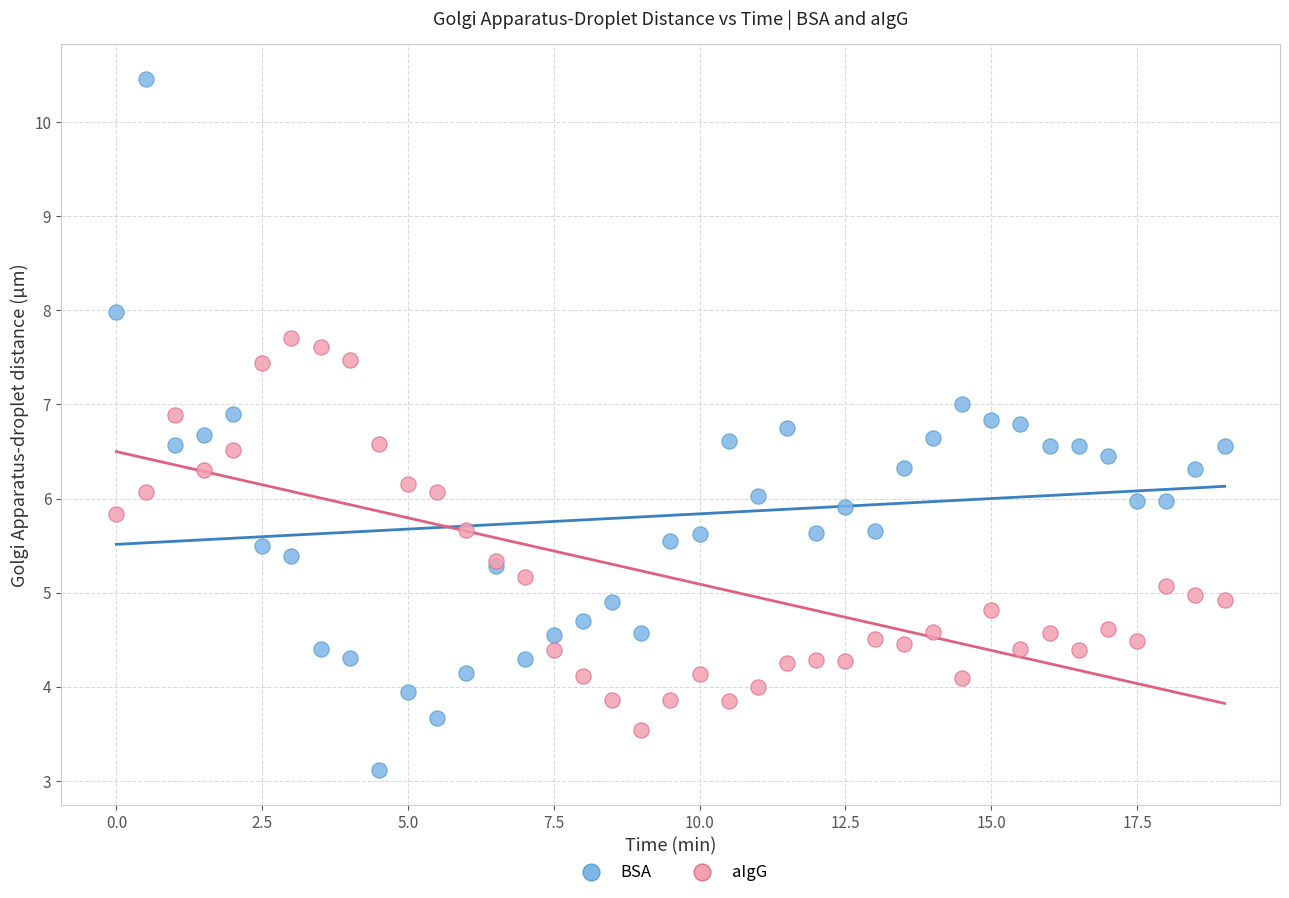

Which series contains the highest Y value?

BSA